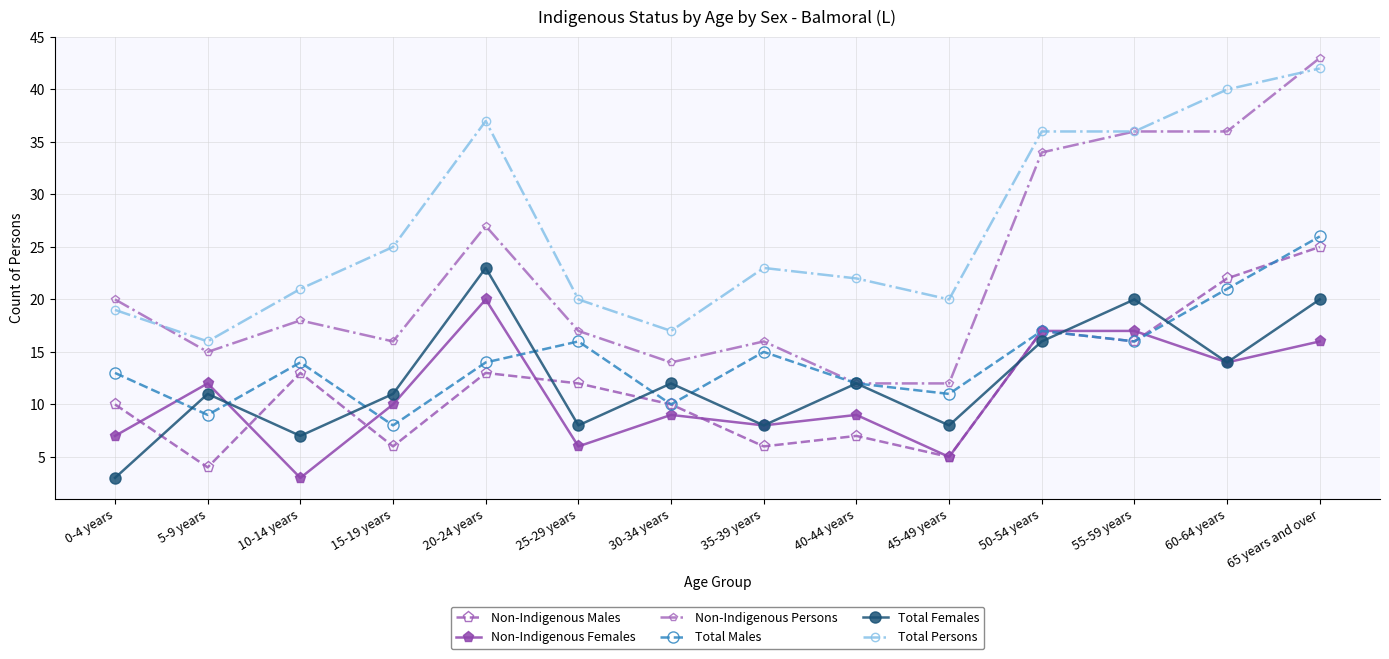

What is the sum of all Total Persons values?

374